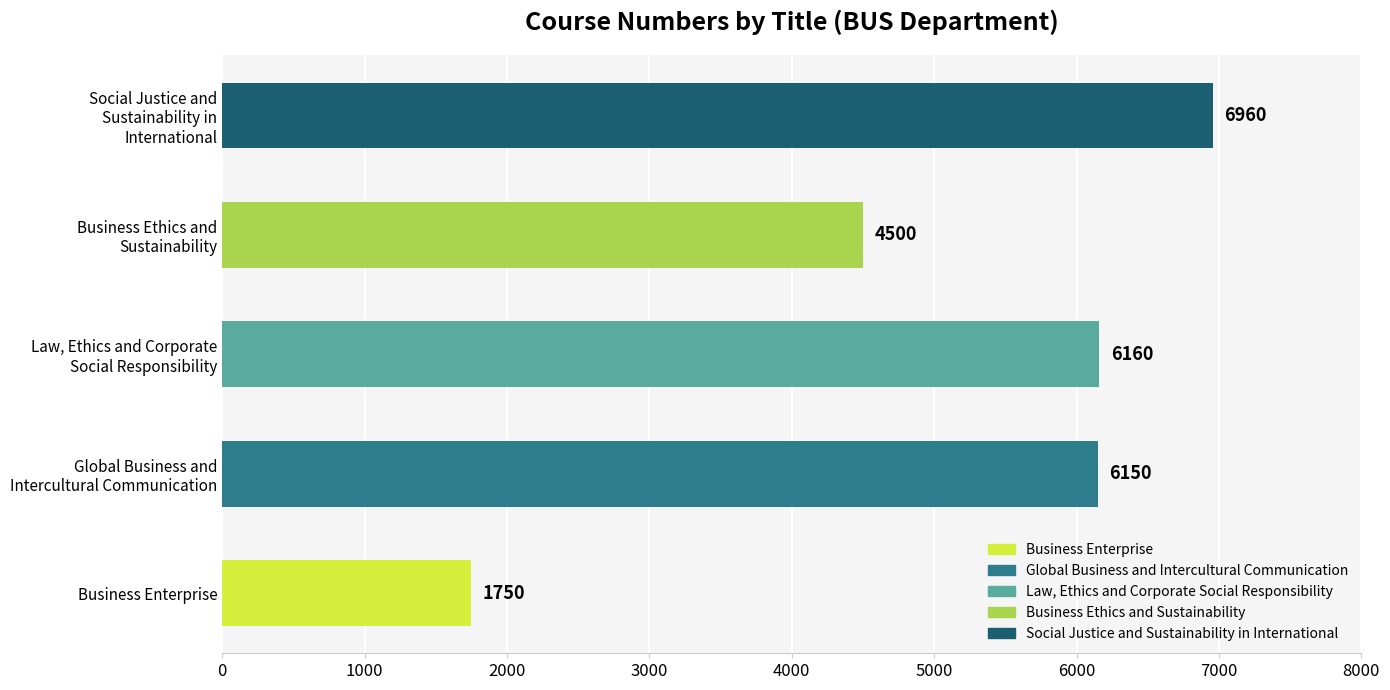

What is the sum of all values?

25520